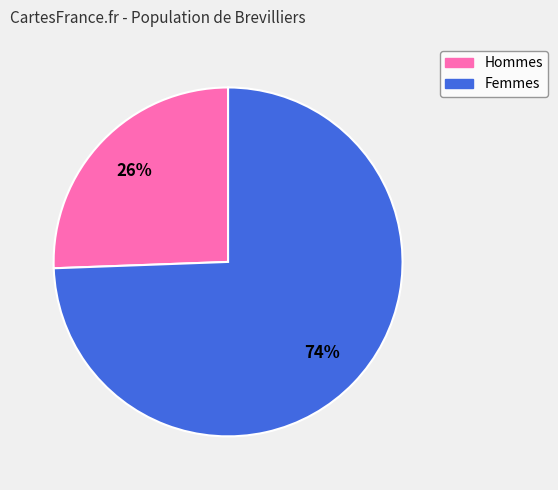

How many slices are in this pie chart?

2